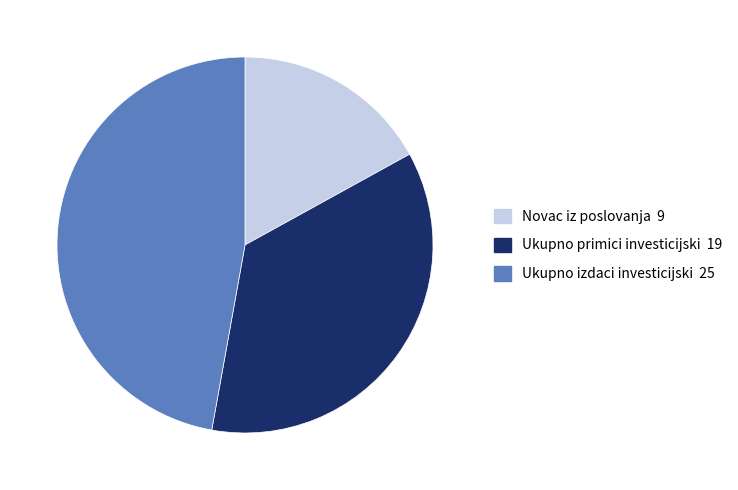

Is there a majority slice in this chart?

No